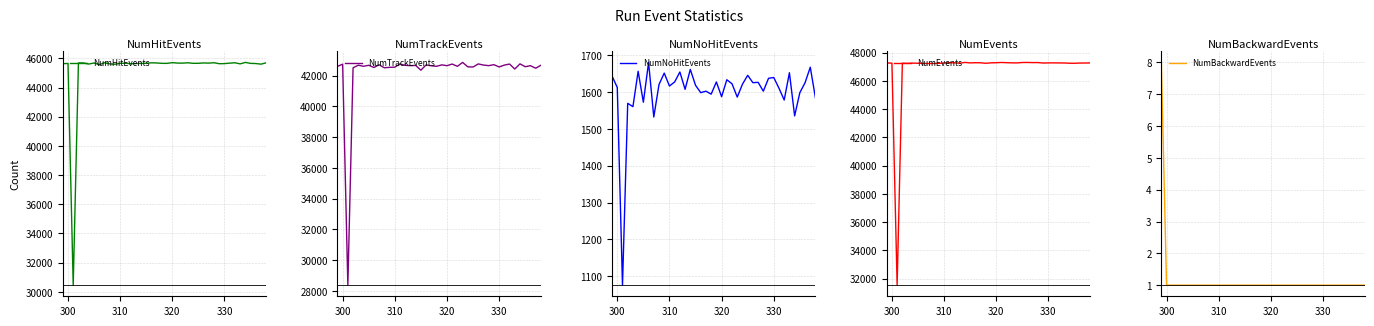

Reading left to right, list all the values displayed in this chart.

NumHitEvents: 45633	45646	30460	45686	45680	45607	45680	45563	45699	45616	45594	45655	45664	45627	45644	45650	45658	45692	45682	45656	45654	45702	45673	45670	45694	45656	45659	45683	45671	45697	45630	45637	45669	45695	45620	45719	45652	45642	45600	45693
NumTrackEvents: 42594	42739	28378	42502	42671	42602	42667	42525	42698	42503	42534	42544	42753	42663	42643	42658	42349	42690	42632	42599	42693	42641	42747	42598	42853	42564	42555	42755	42681	42643	42706	42558	42678	42747	42424	42758	42574	42641	42477	42665
NumNoHitEvents: 1643	1612	1076	1569	1560	1656	1572	1680	1532	1620	1651	1616	1627	1654	1607	1661	1618	1598	1602	1594	1627	1587	1633	1622	1586	1621	1645	1625	1626	1602	1637	1639	1610	1578	1652	1535	1598	1625	1667	1583
NumEvents: 47276	47258	31536	47255	47240	47263	47252	47243	47231	47236	47245	47271	47291	47281	47251	47311	47276	47290	47284	47250	47281	47289	47306	47292	47280	47277	47304	47308	47297	47299	47267	47276	47279	47273	47272	47254	47250	47267	47267	47276
NumBackwardEvents: 8	1	1	1	1	1	1	1	1	1	1	1	1	1	1	1	1	1	1	1	1	1	1	1	1	1	1	1	1	1	1	1	1	1	1	1	1	1	1	1